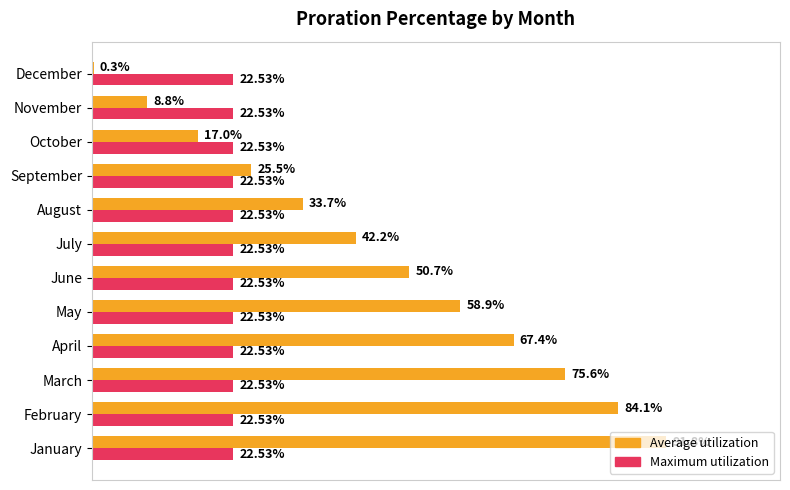

What are all the series names shown in the legend?

Average utilization, Maximum utilization